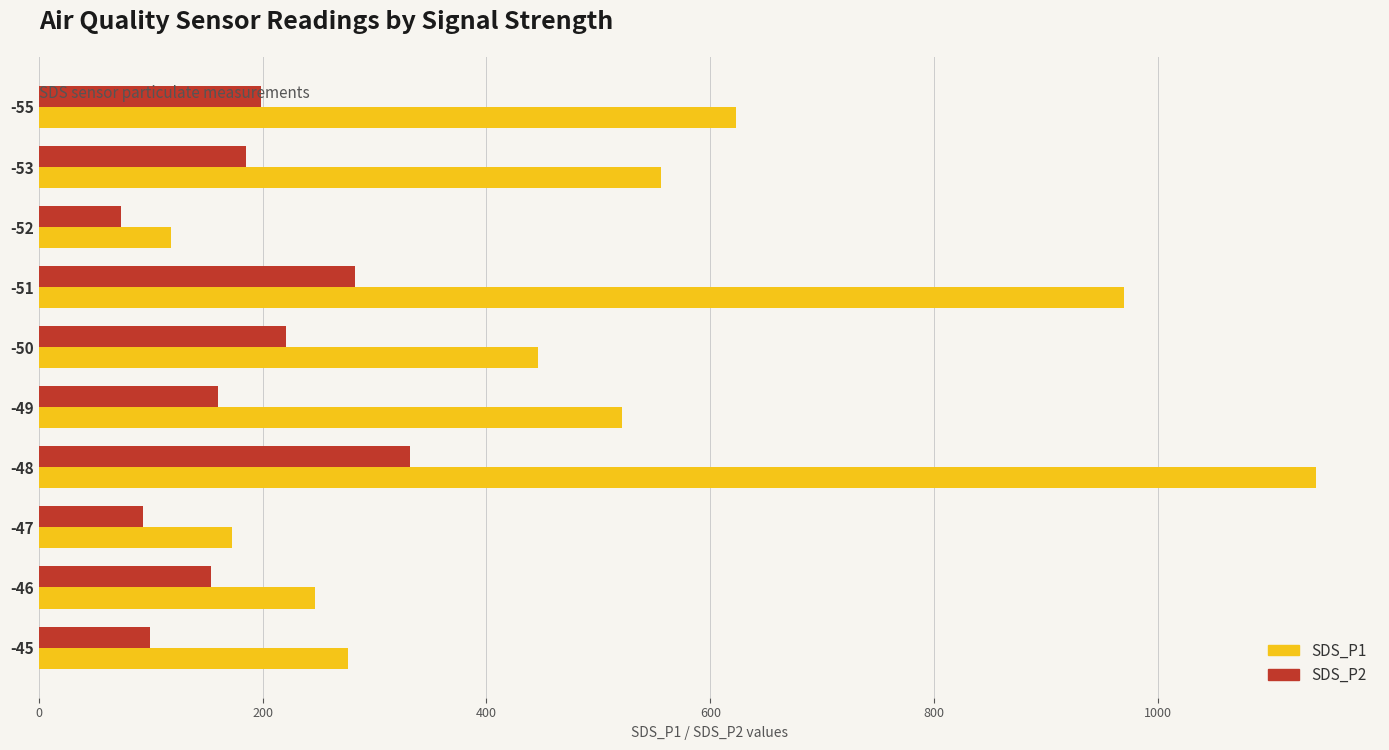

List the series in order of their peak value, lowest first.

SDS_P2, SDS_P1